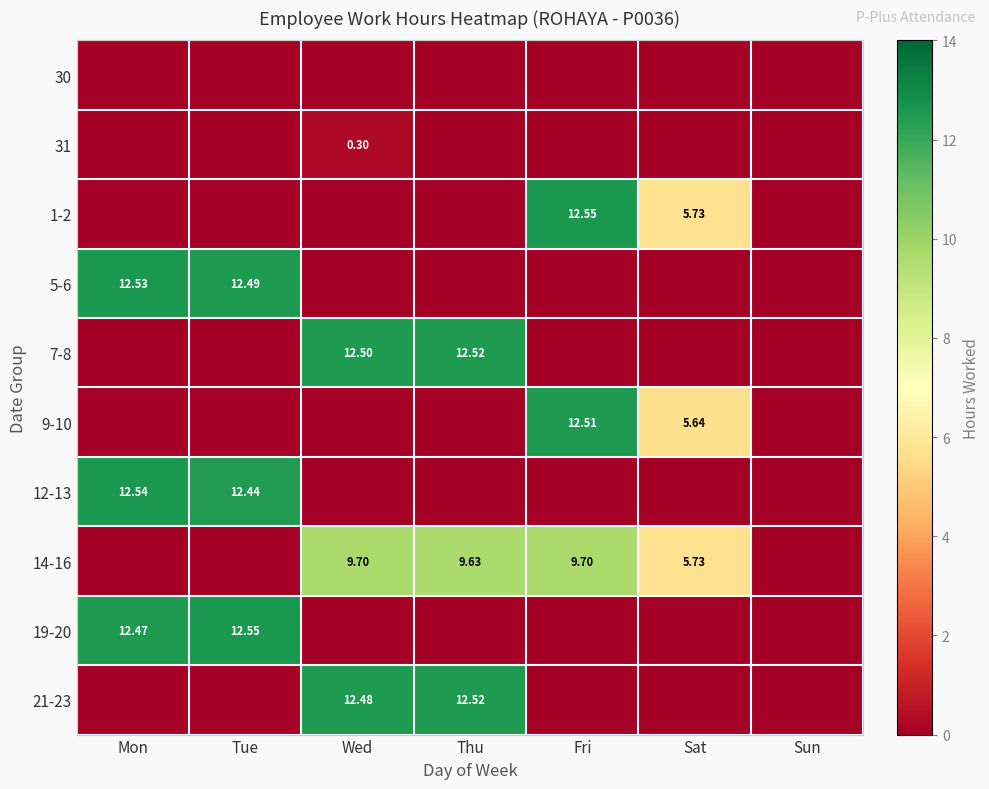

The 30 series shows 0.0 at Sat. True or false?

True